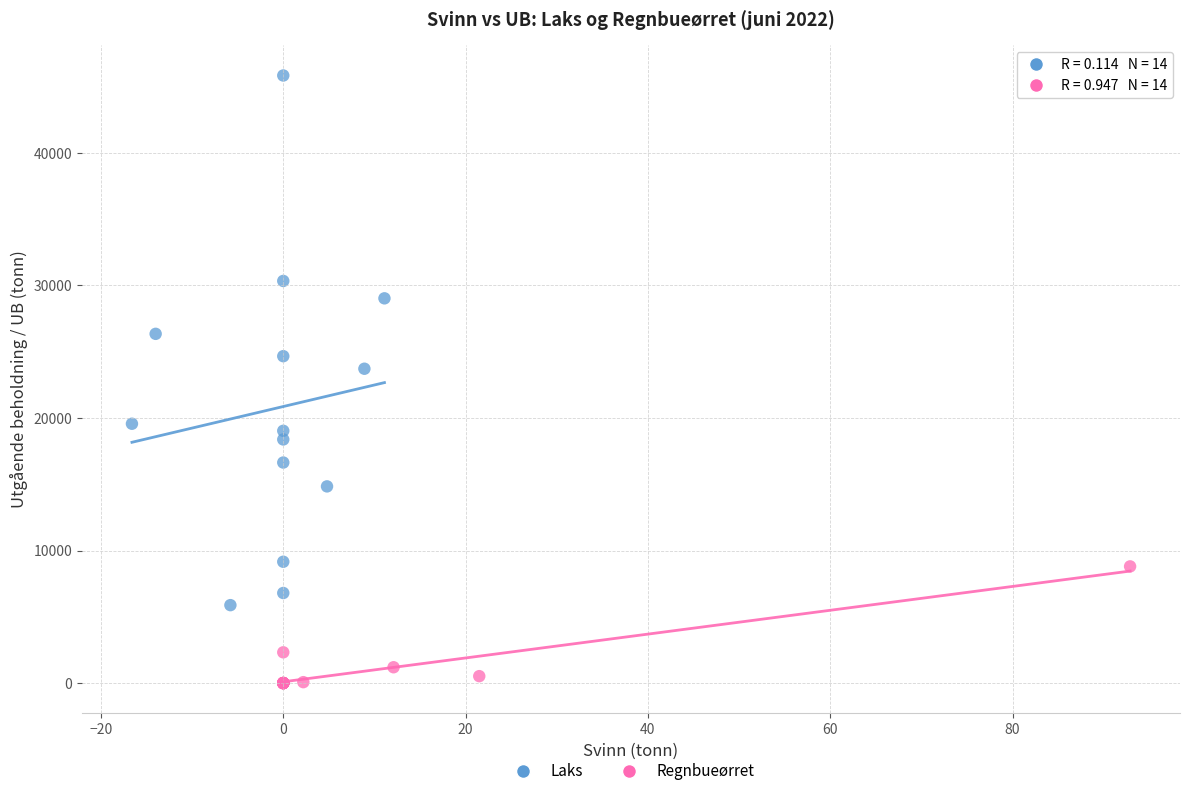

Which series has the widest spread of Y values?

Laks